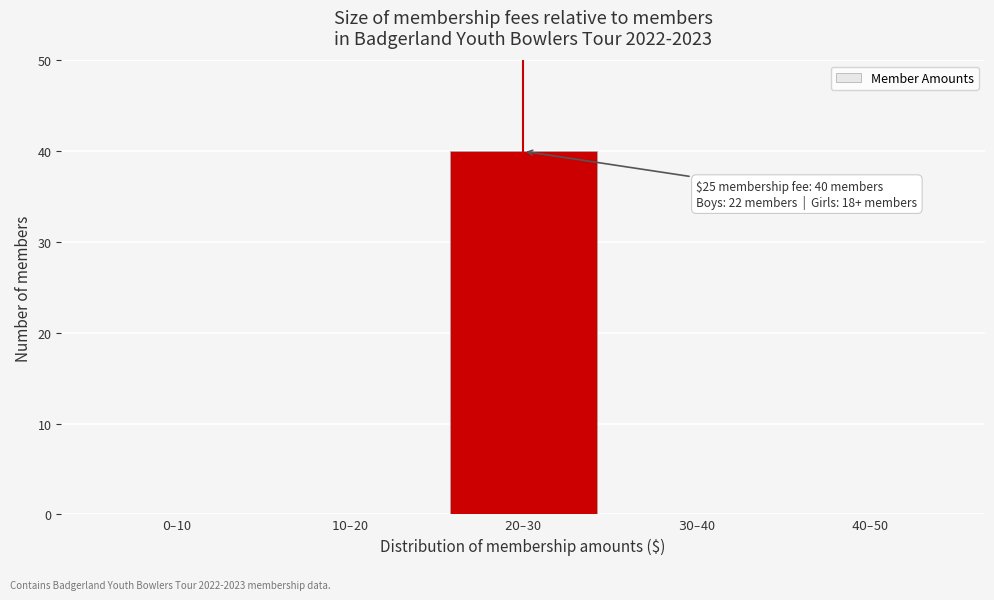

What is the maximum value shown in the chart?

40